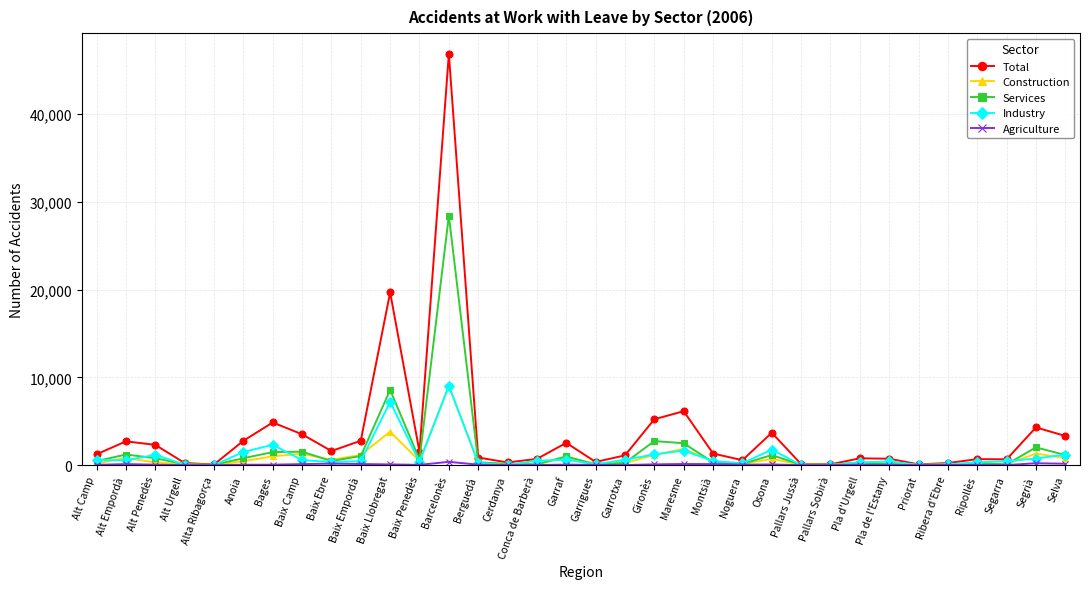

Is it true that Total equals 9287 at Baix Llobregat?

False